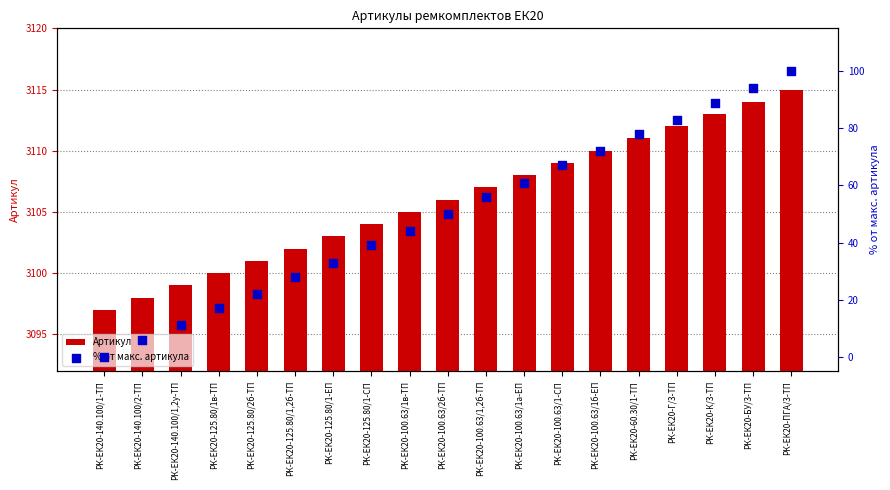

At which category is the sum across all series the highest?

РК-ЕК20-ПГА/3-ТП